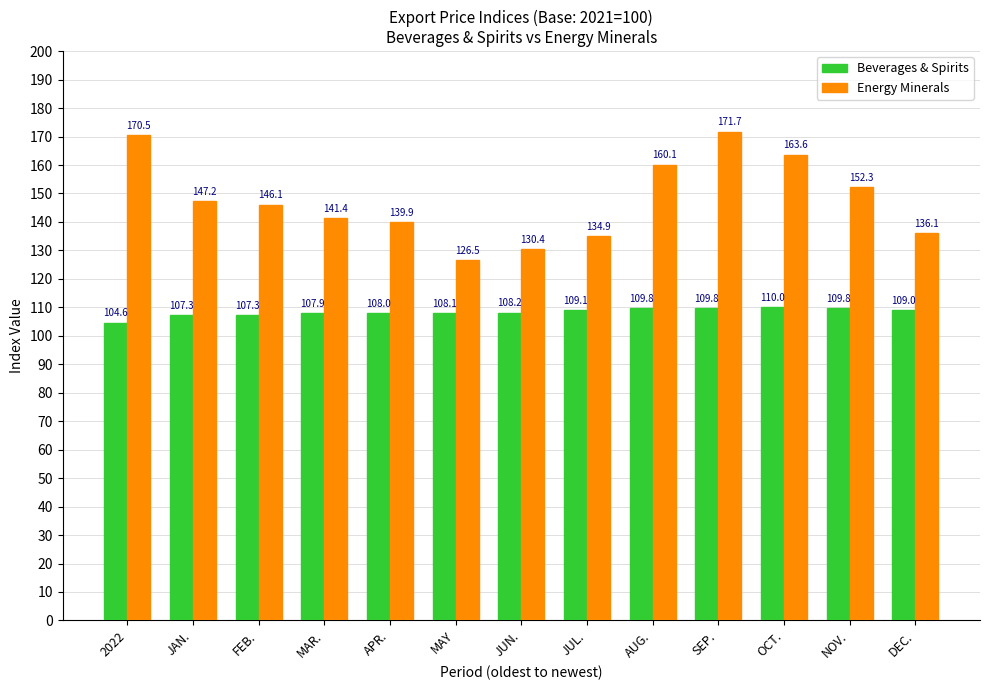

Which series changed the most between 2022 and JUN.?

Energy Minerals